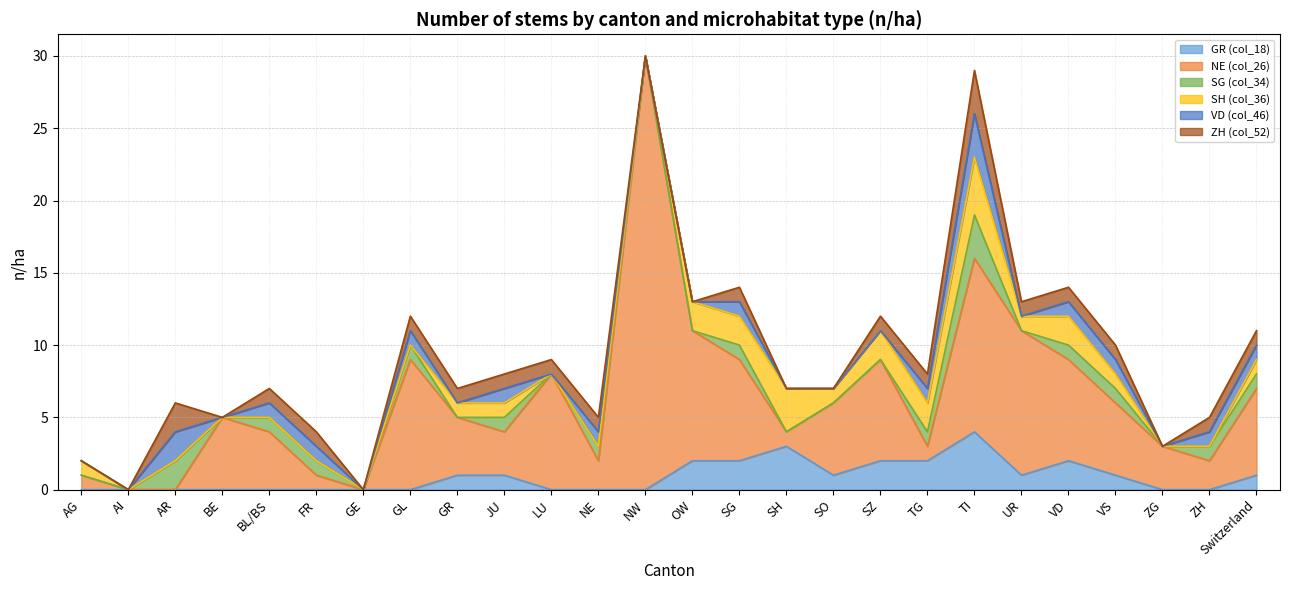

True or false: GR (col_18) has more than 0 points higher than both neighbors.

True